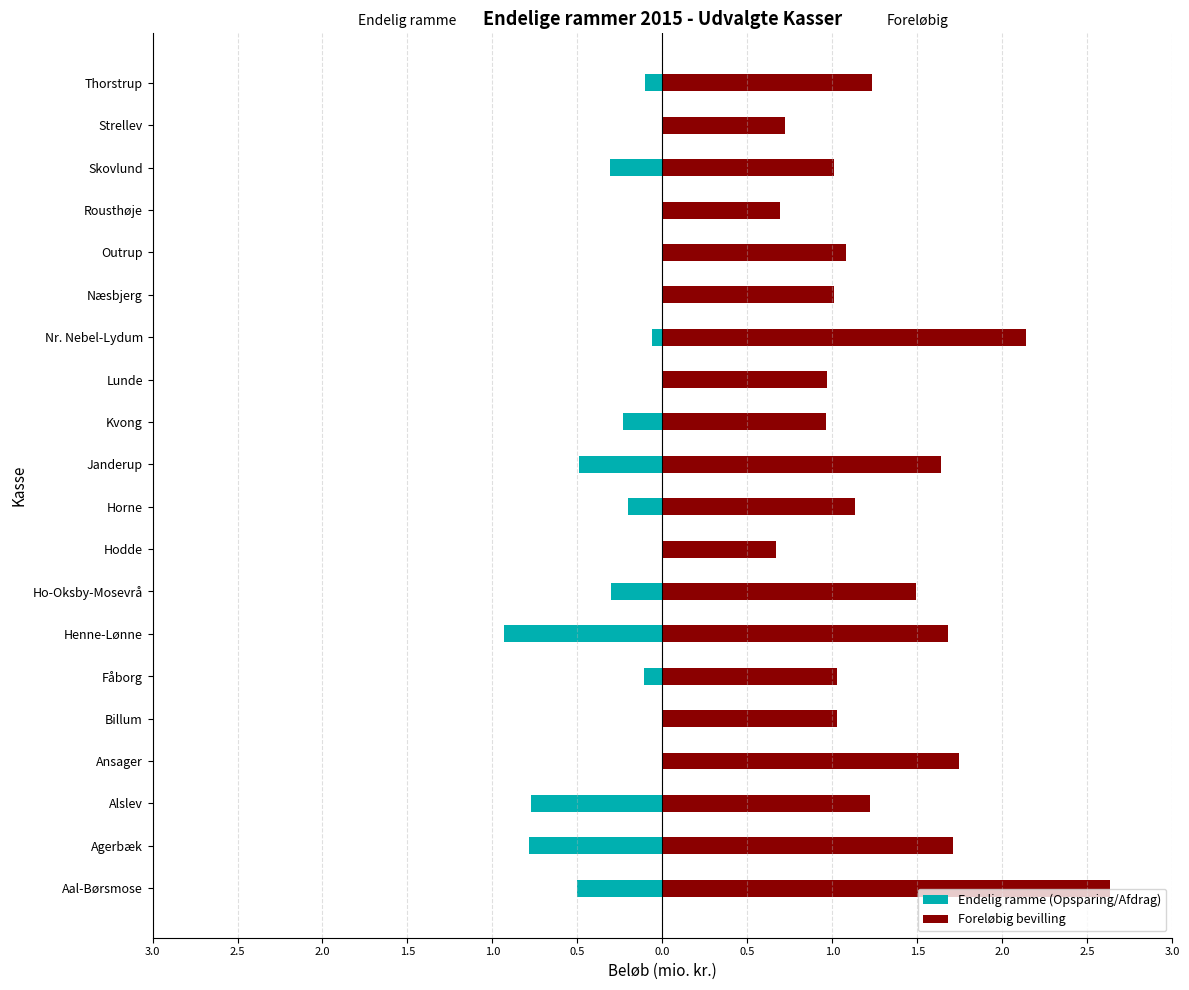

How many groups of bars are there?

20